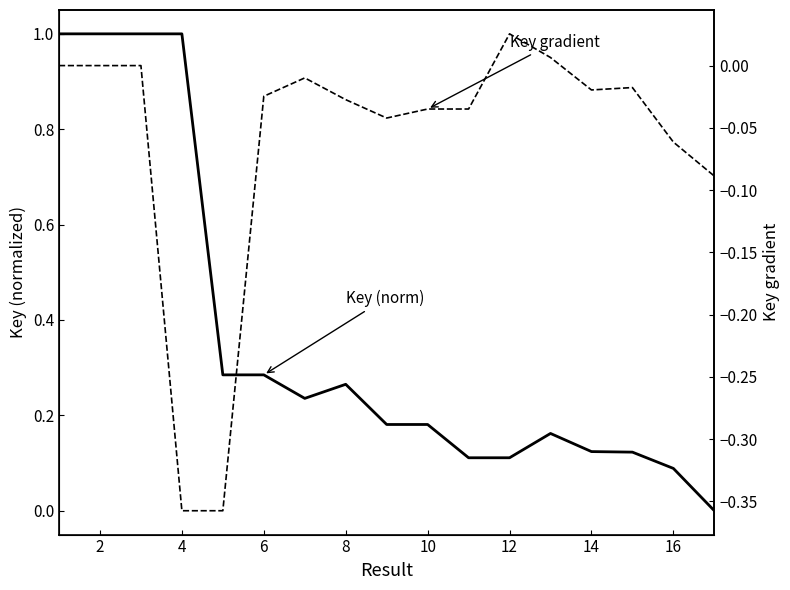

How many categories are shown in the chart?

17